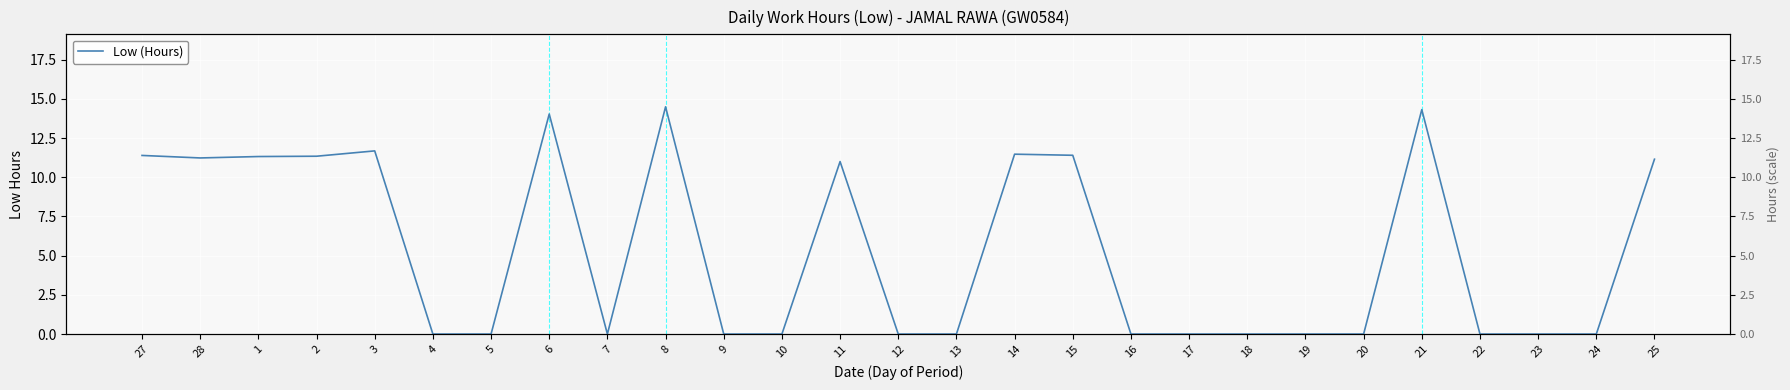

At which category does the chart reach its minimum across all series?

4